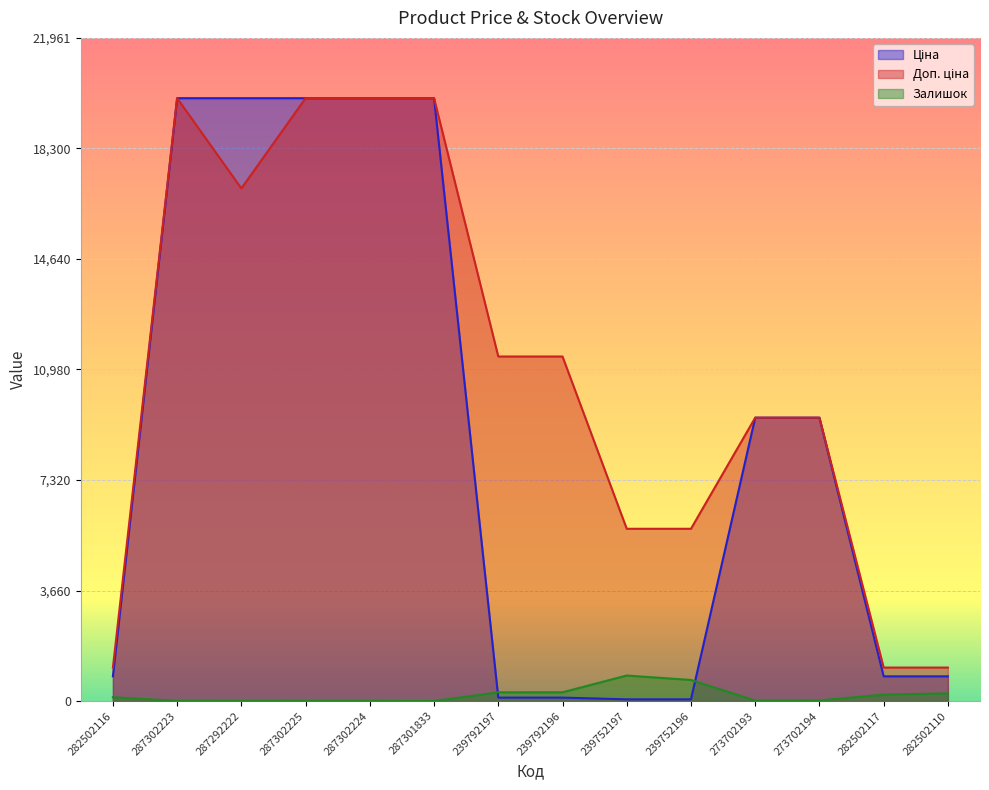

List the series in order of their overall mean, highest first.

Доп. ціна, Ціна, Залишок